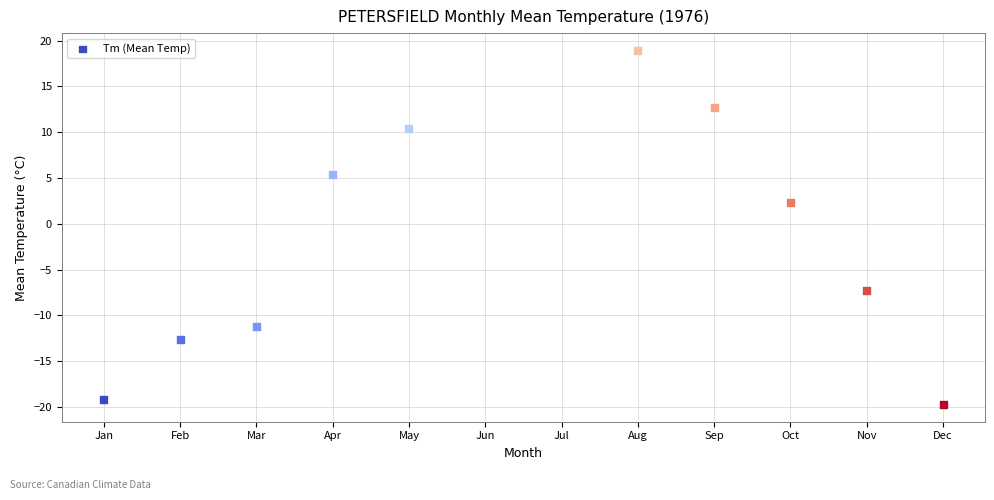

What Y value in the scatter plot is closest to 0?

2.3